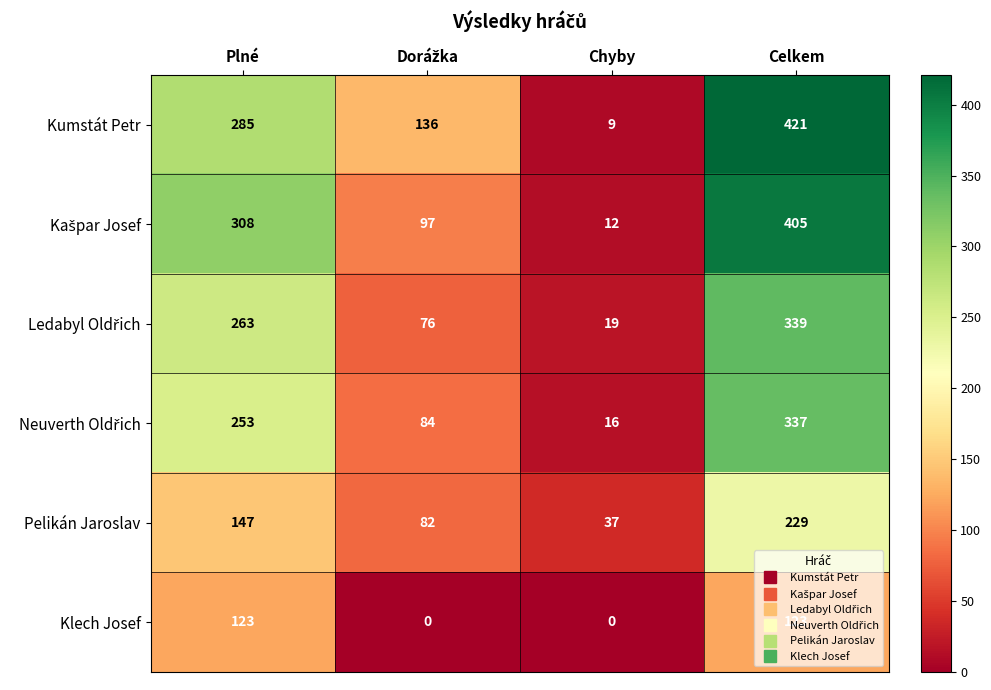

Which series has the largest total across all categories?

Kumstát Petr